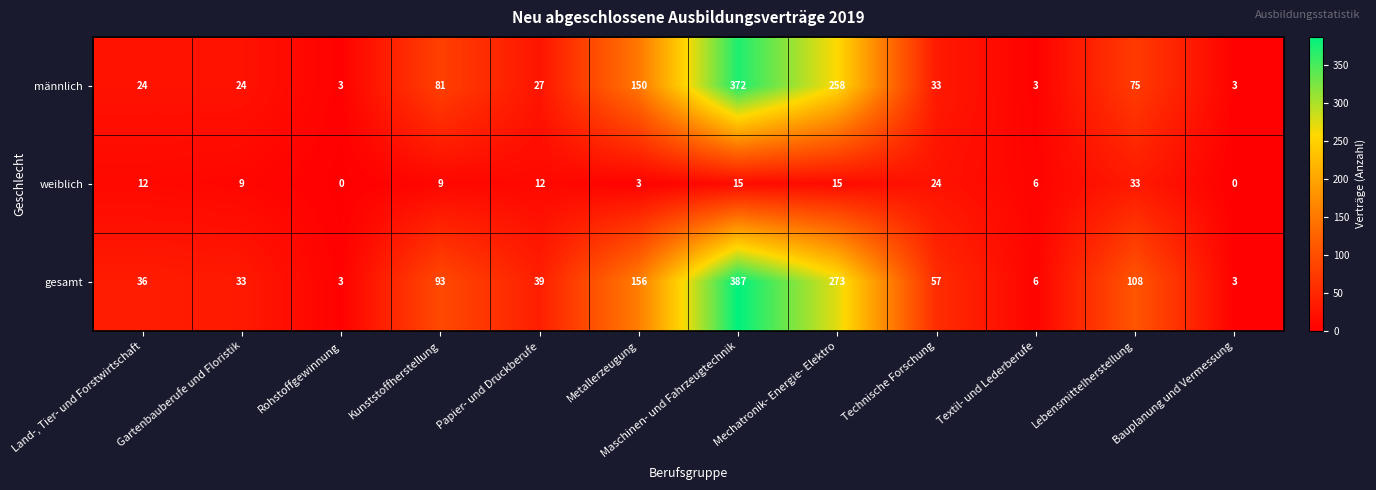

Where is gesamt nearest to the value 195?

Metallerzeugung